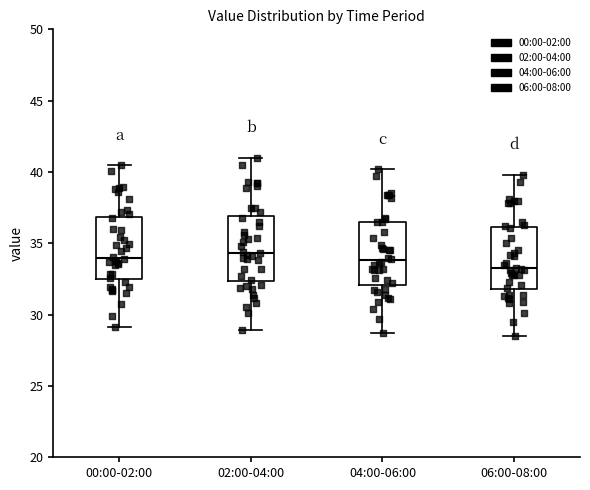

Where does the upper whisker of the box for 00:00-02:00 end on the y-axis? The values are not printed on the chart, so give them approximately, as read against the axis.

40.5